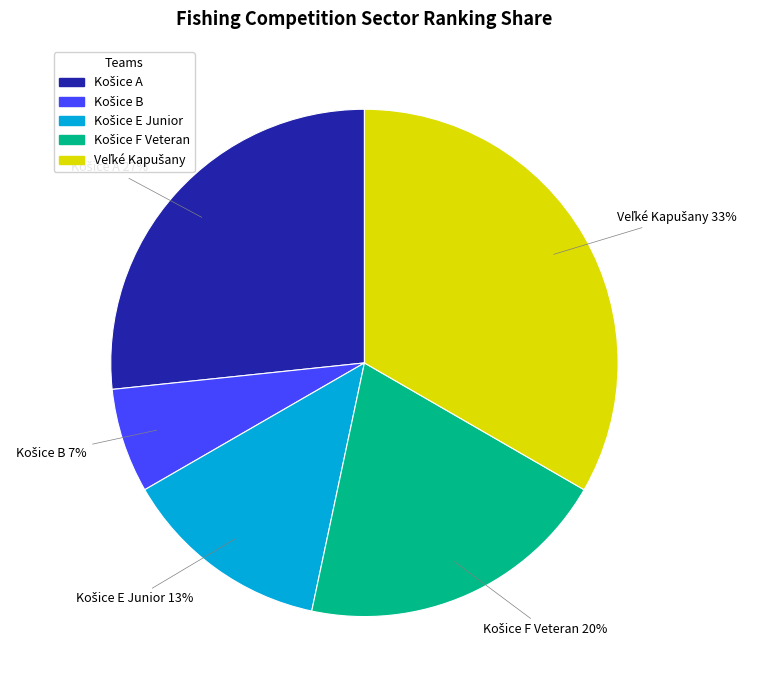

To the nearest percent, what is the average slice percentage?

20%